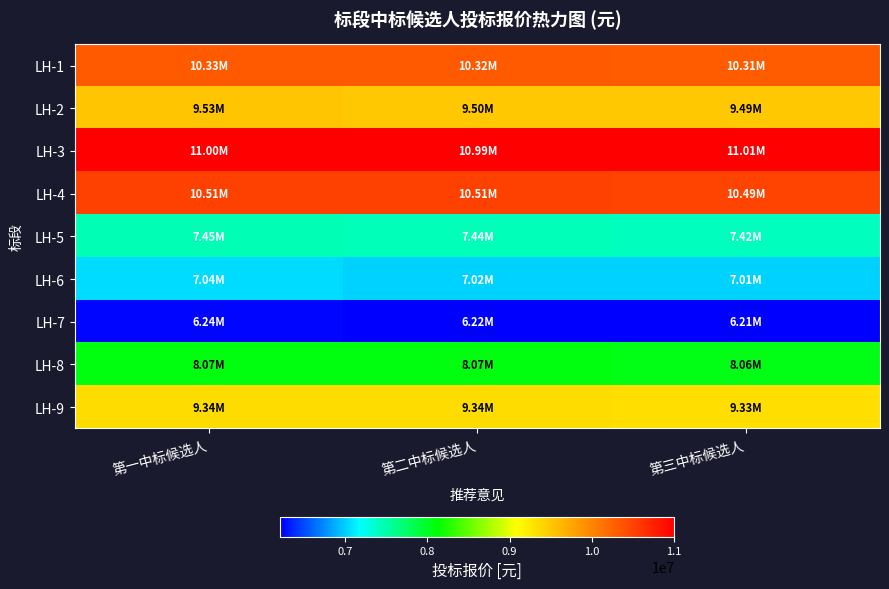

Which series has the largest total across all categories?

LH-3